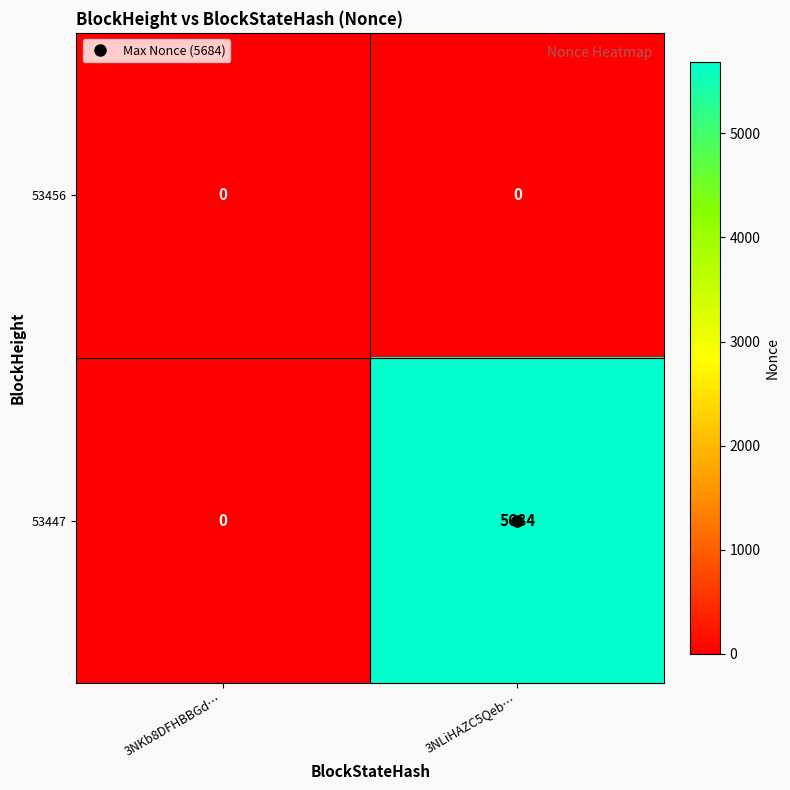

Count the number of data series in this chart.

2